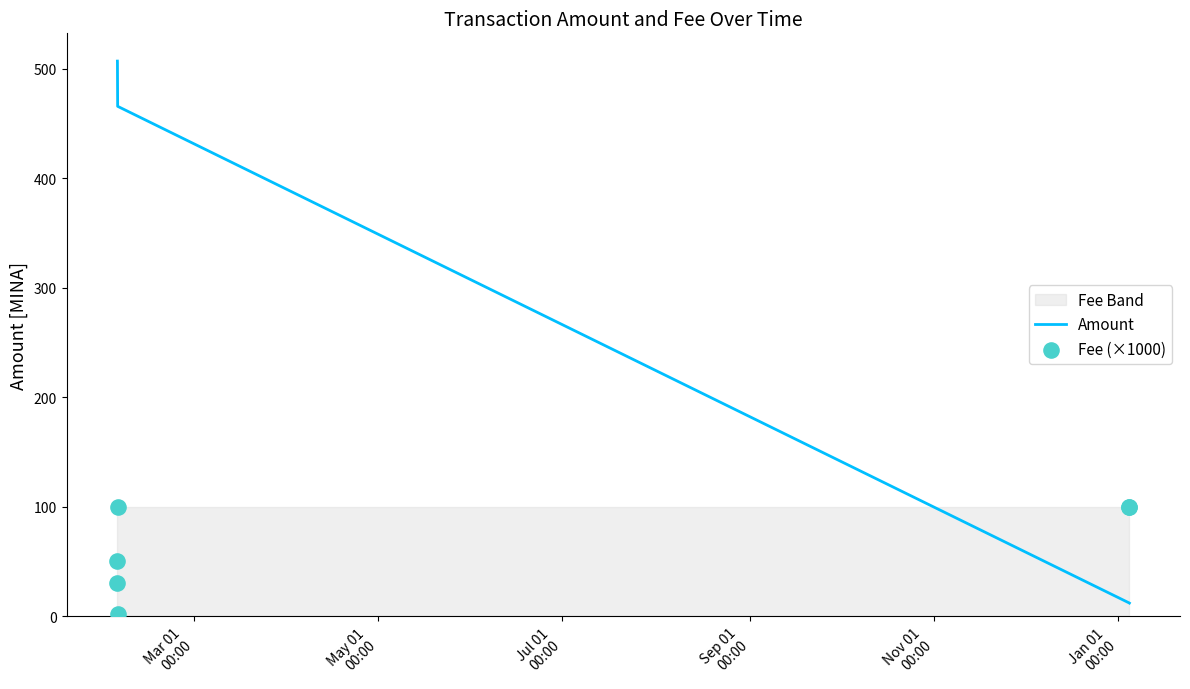

Which series has the largest Y range (max minus min)?

Amount